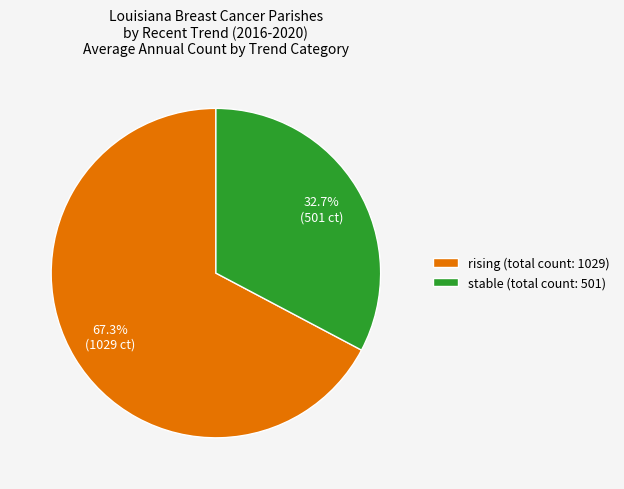

Does stable represent more than half of the total?

No